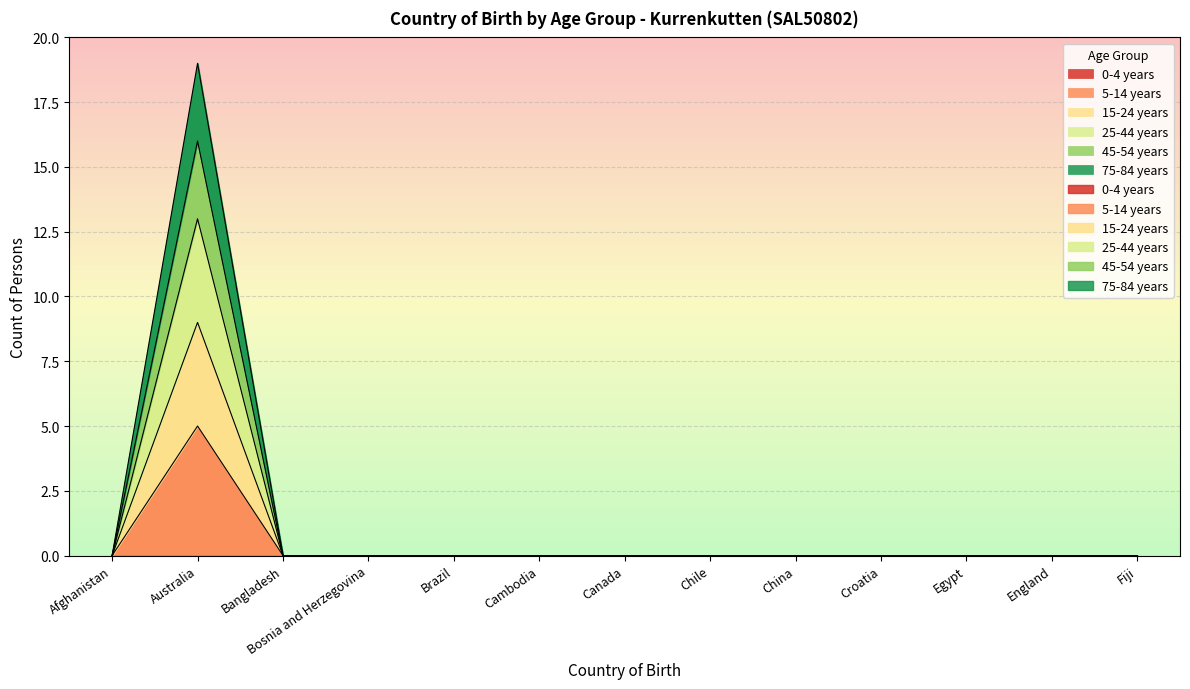

True or false: 15-24 years and 75-84 years cross at least once.

False